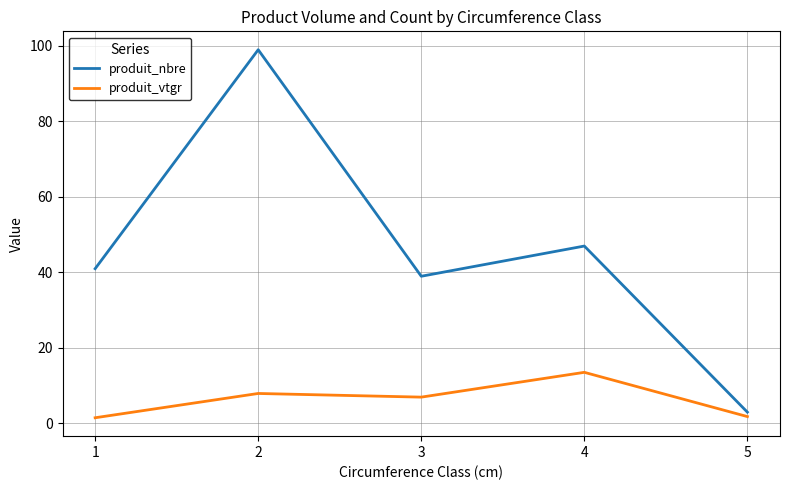

How many values in the produit_vtgr series exceed 6?

3